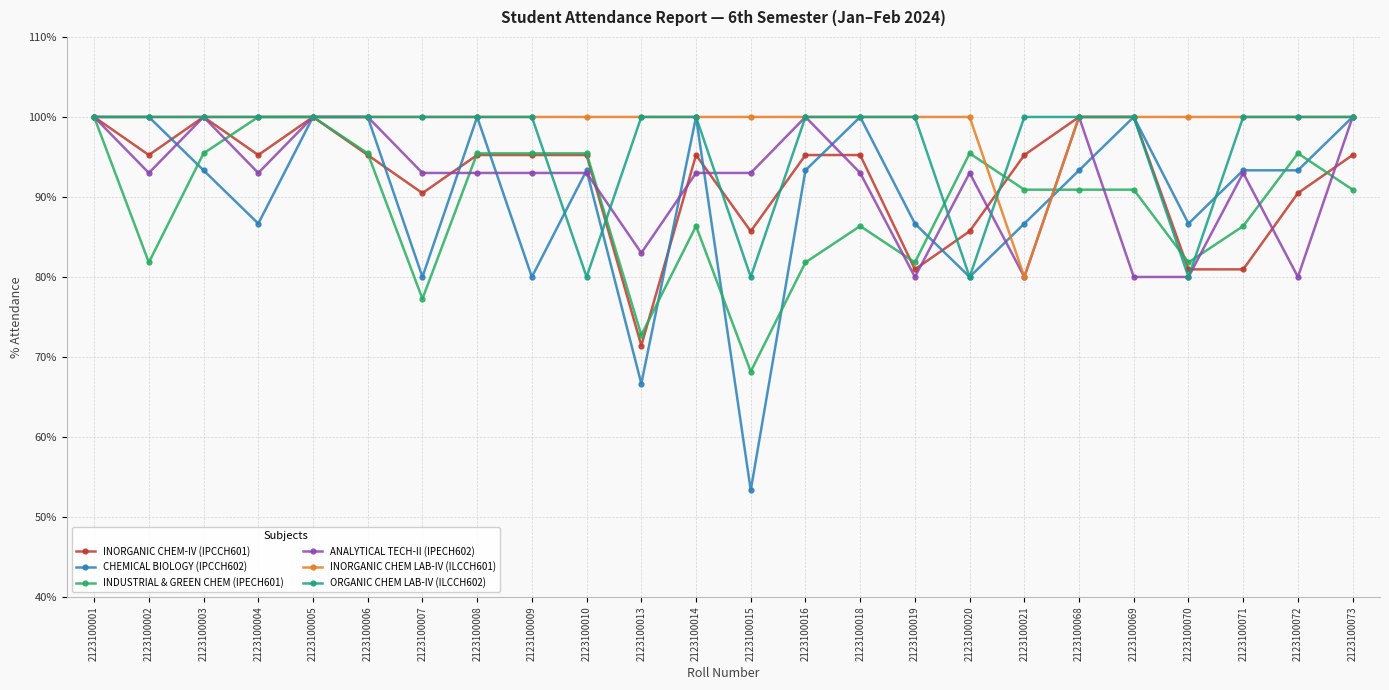

At which category does INORGANIC CHEM-IV (IPCCH601) reach its first local peak?

2123100003